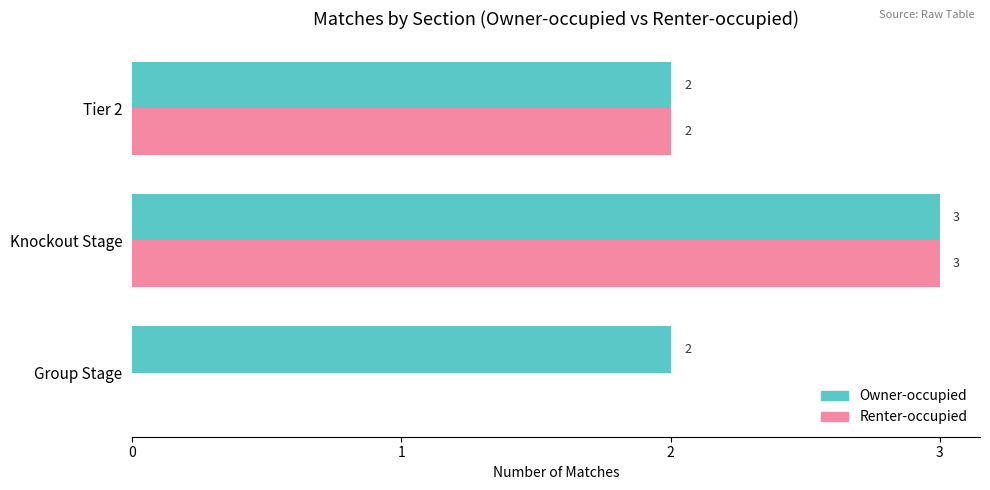

What is the sum of all Renter-occupied values?

5